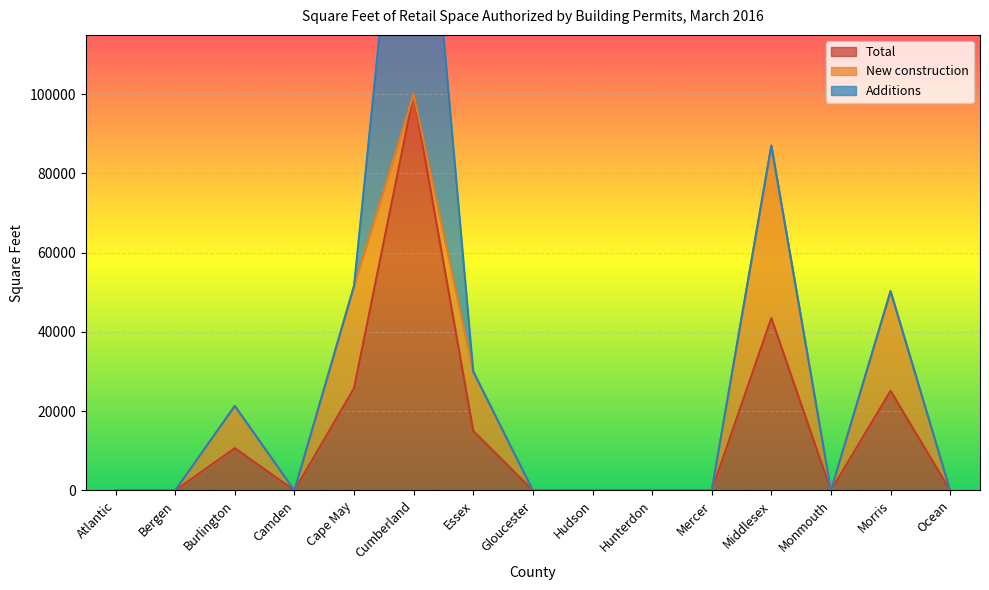

Where is Total nearest to the value 49980?

Middlesex